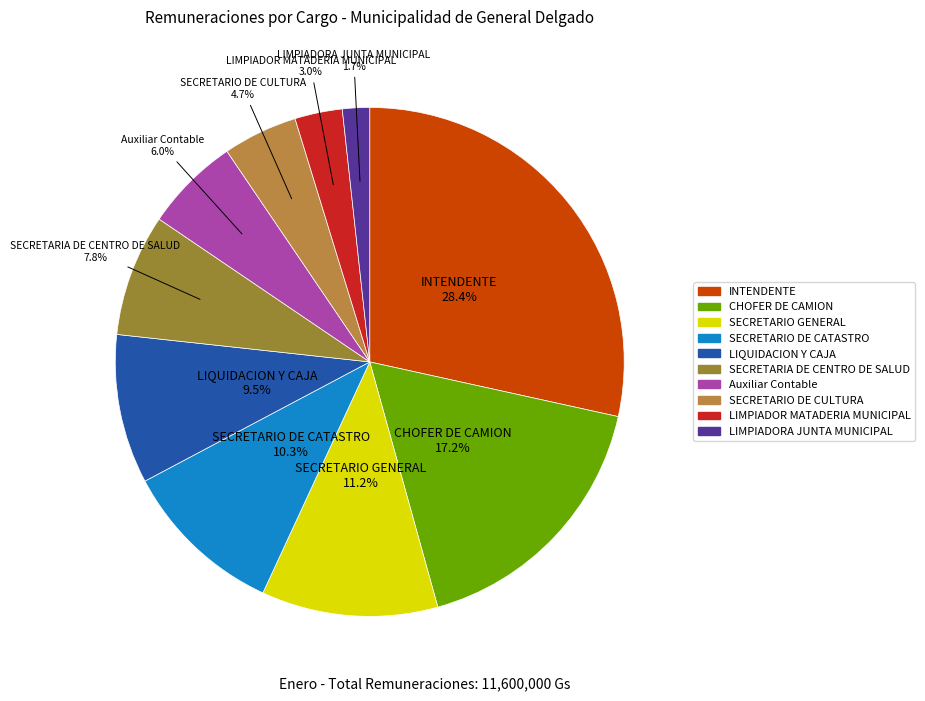

Which has a higher value, CHOFER DE CAMION or SECRETARIO DE CATASTRO?

CHOFER DE CAMION